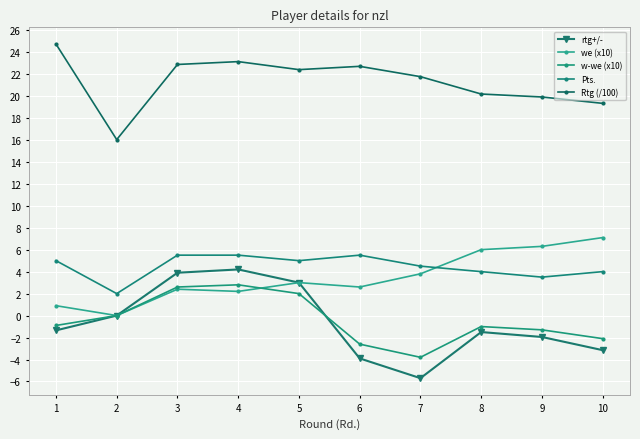

What is the difference between the maximum and minimum values in the we (x10) series?

7.1